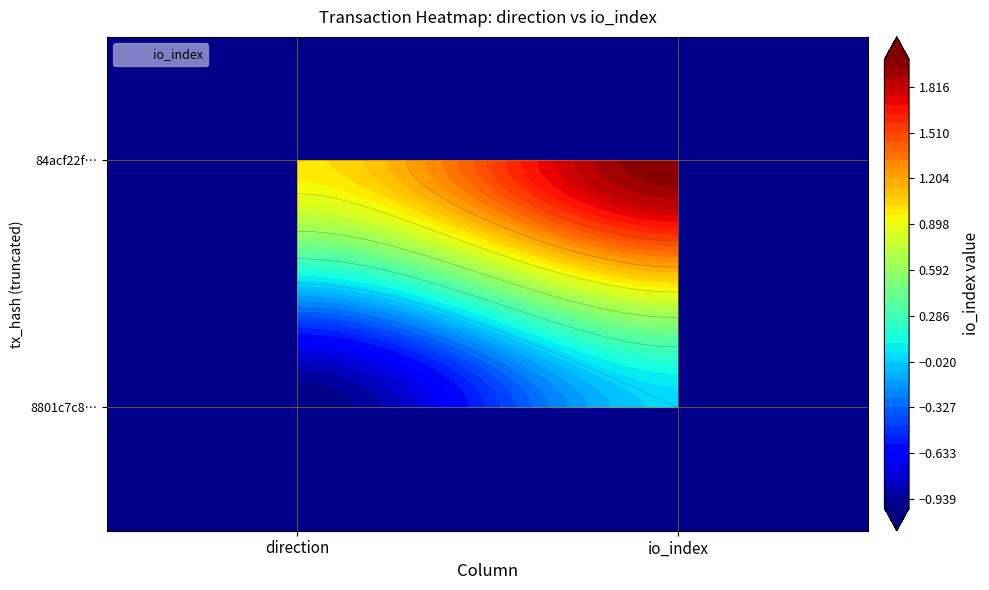

How many data points does each series have?

2